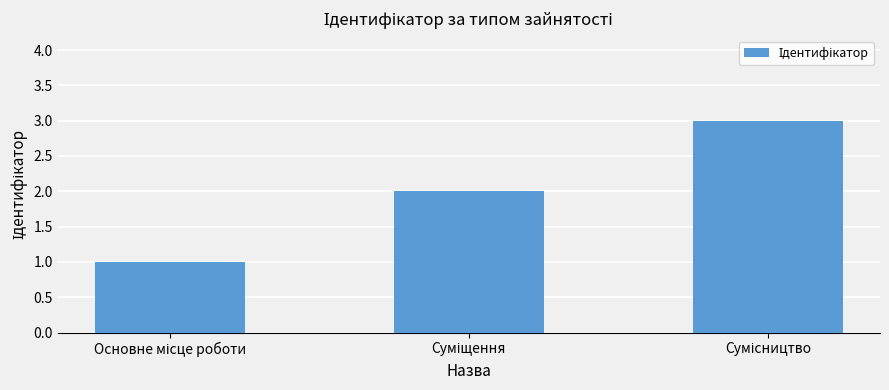

What is the sum of all values?

6